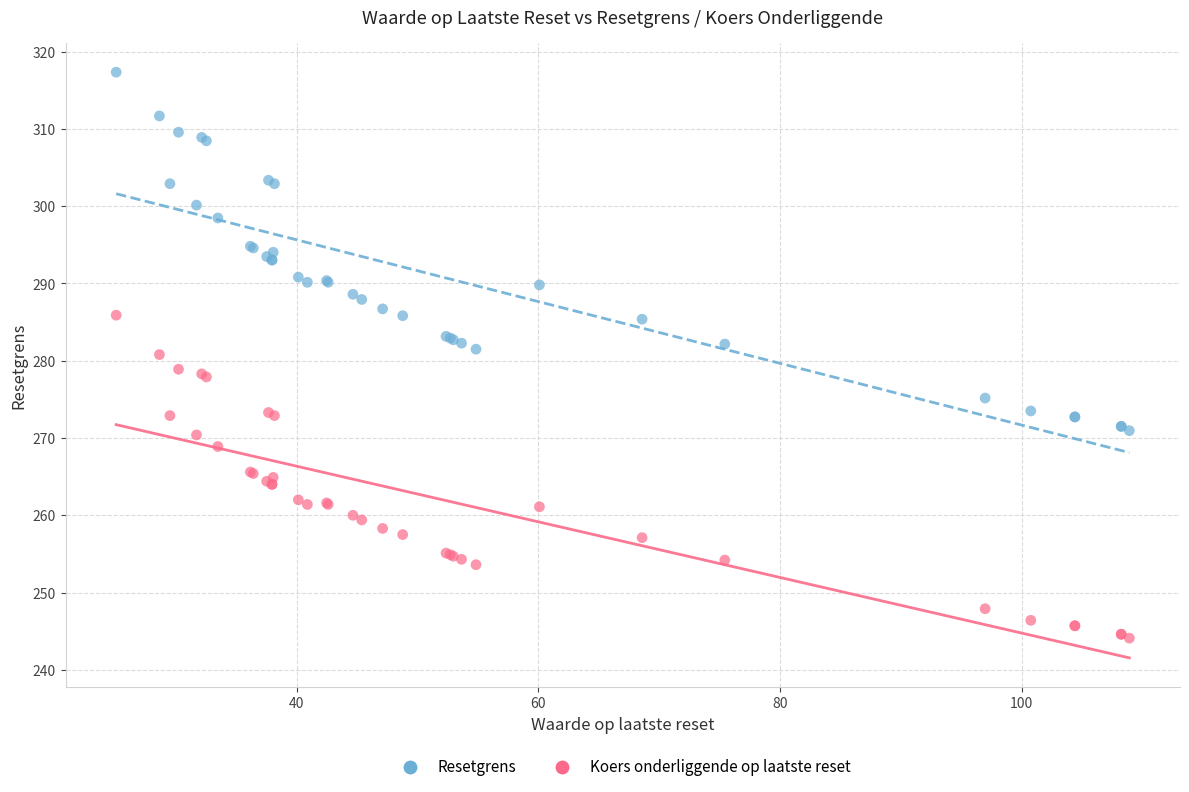

Which series contains the highest Y value?

Resetgrens